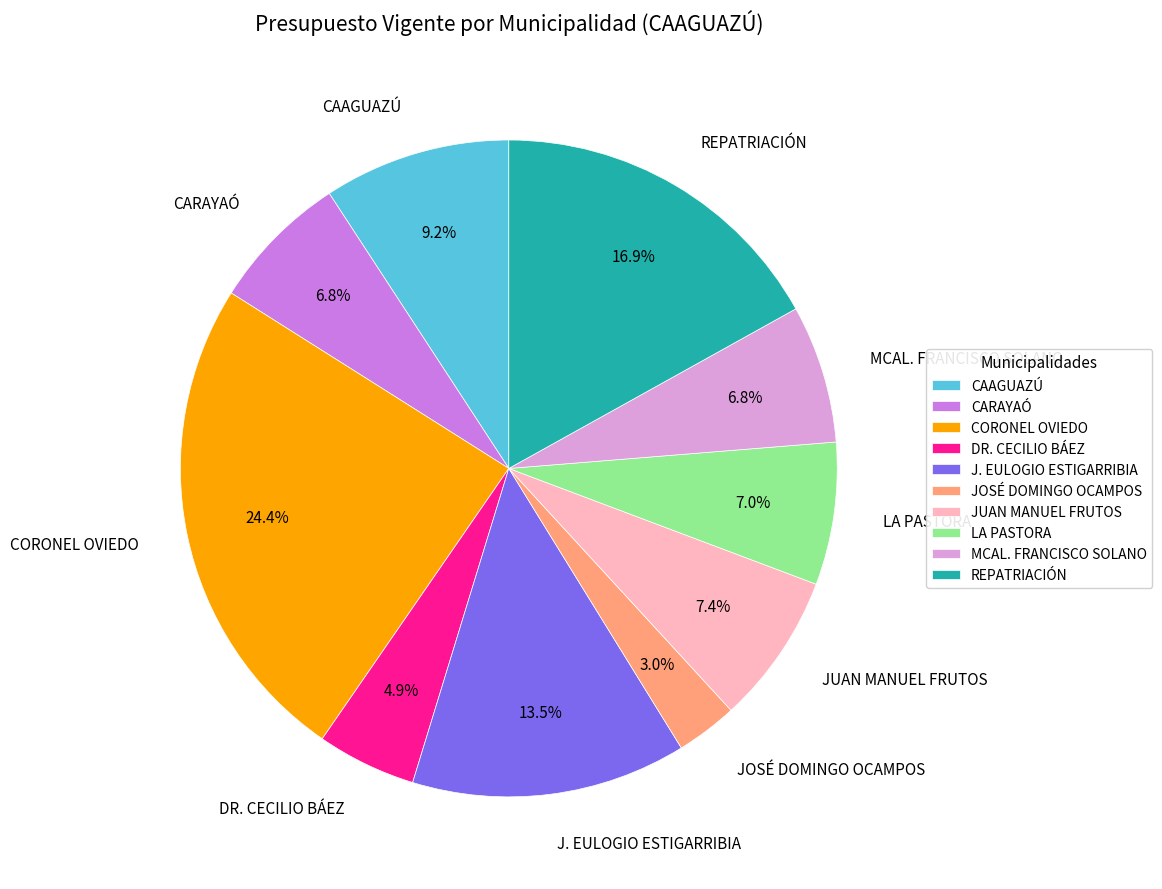

How many slices are in this pie chart?

10